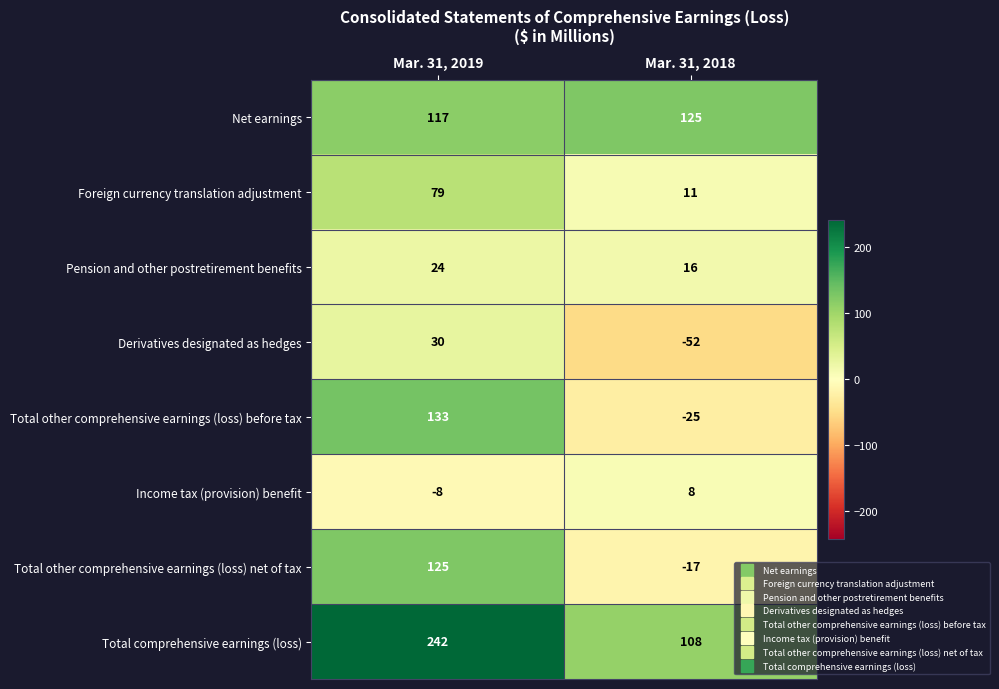

What is the total value across all series at Mar. 31, 2018?

174